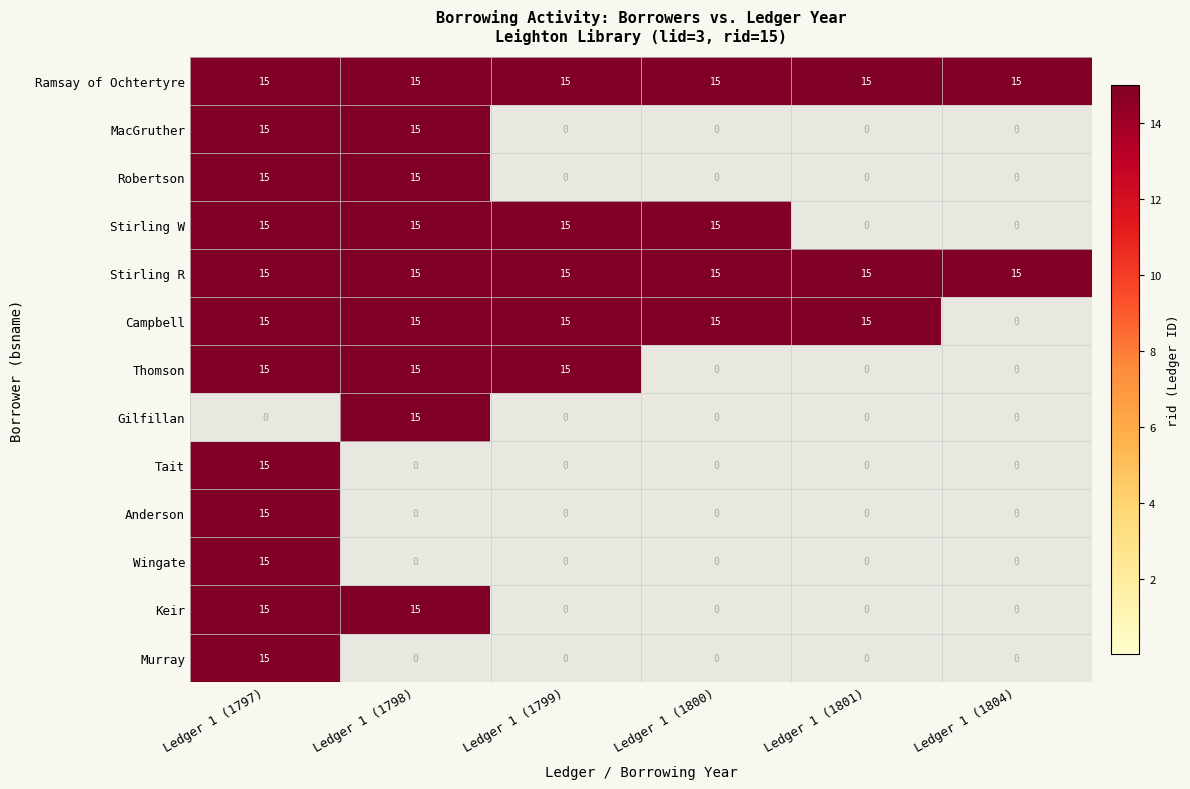

What is the sum of the Stirling W values at Ledger 1 (1797) and Ledger 1 (1799)?

30